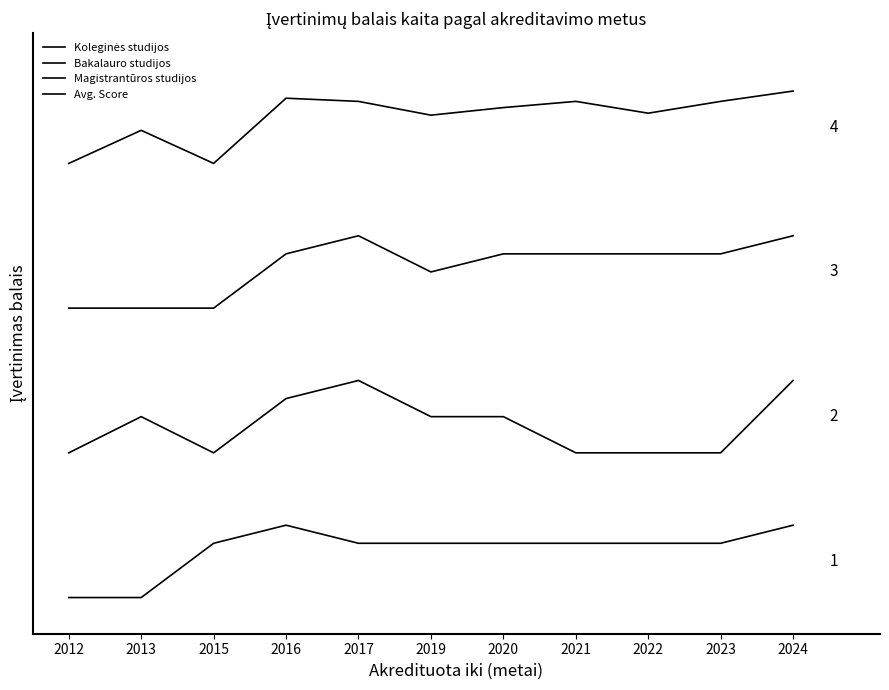

Does the chart have visible grid lines?

No